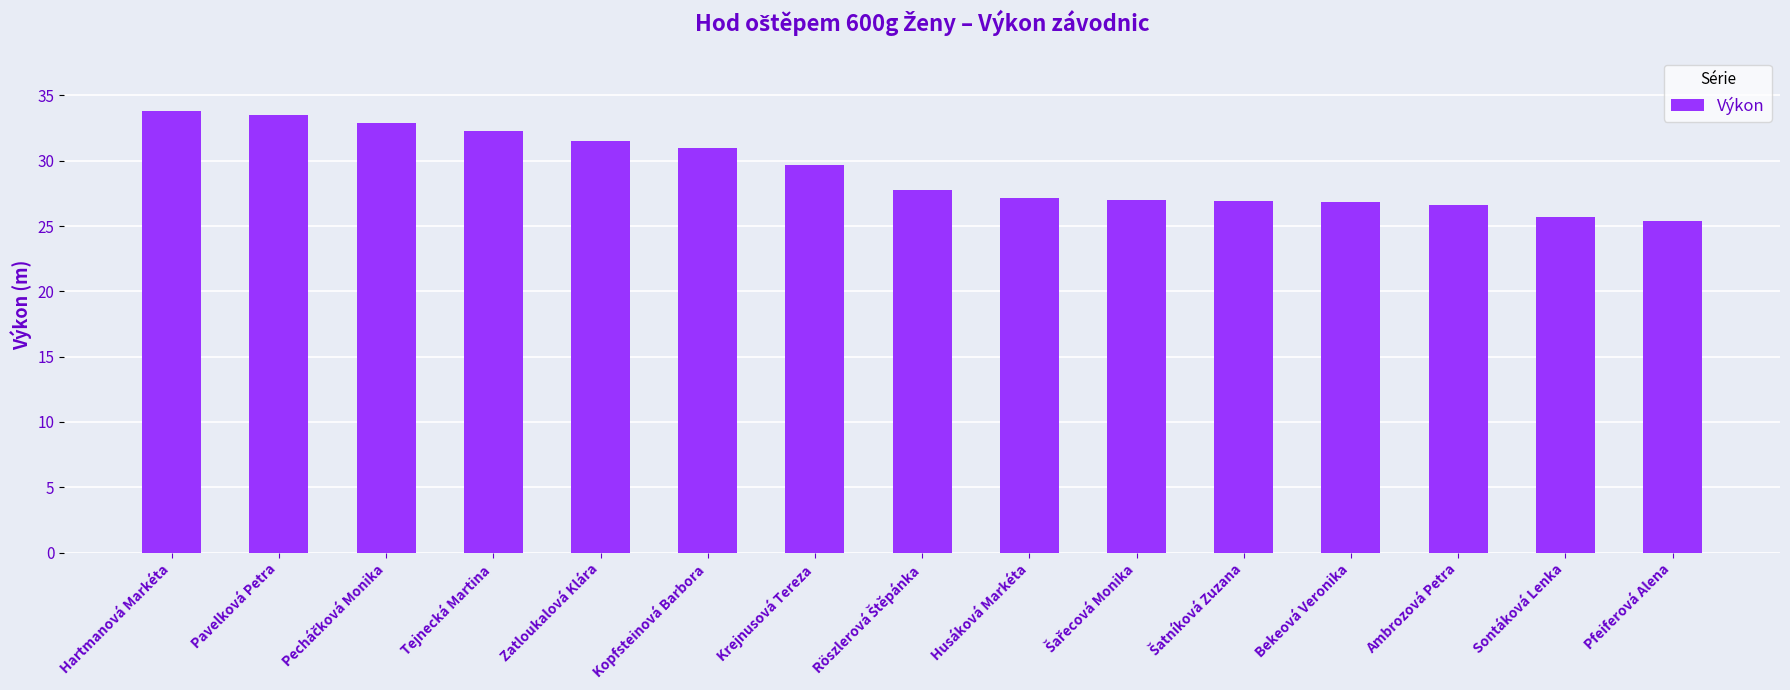

Are the bars grouped side by side (vs. stacked)?

No